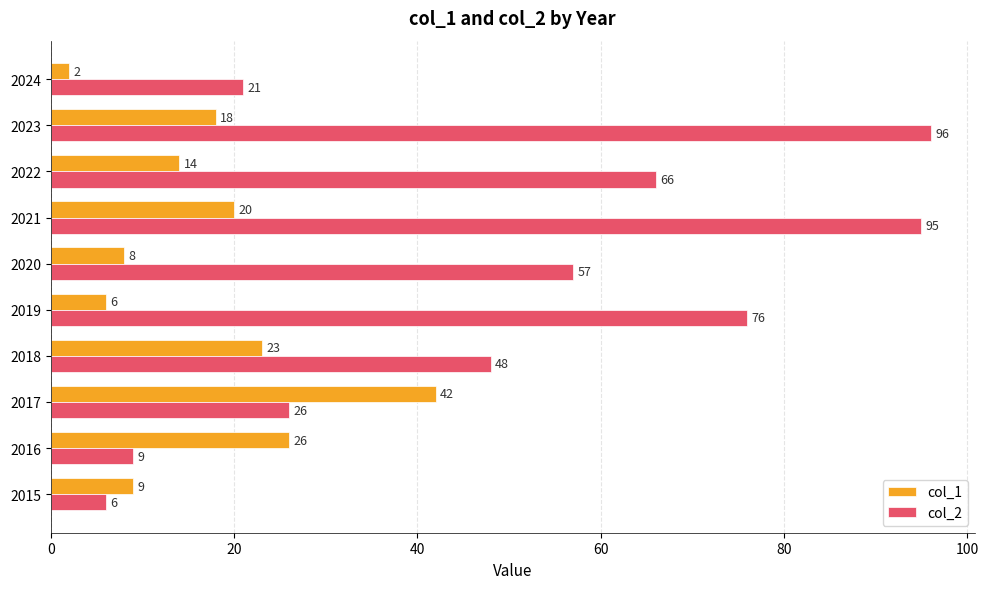

Rank the series by their average value, from highest to lowest.

col_2, col_1